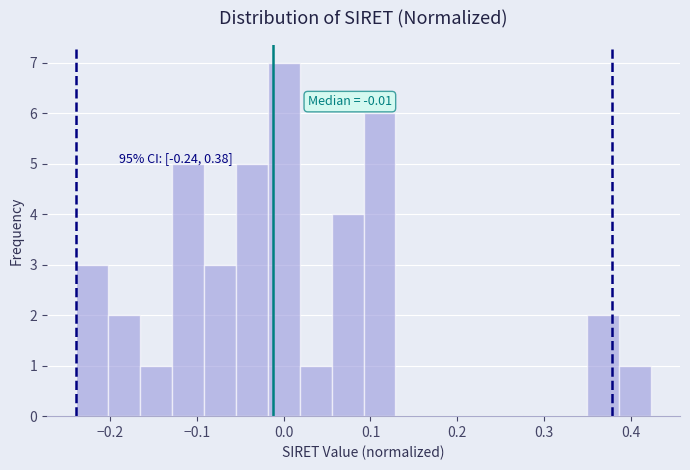

Around what value on the x-axis is the tallest bar? Give the approximate position of its centre, as read against the axis.

0.00